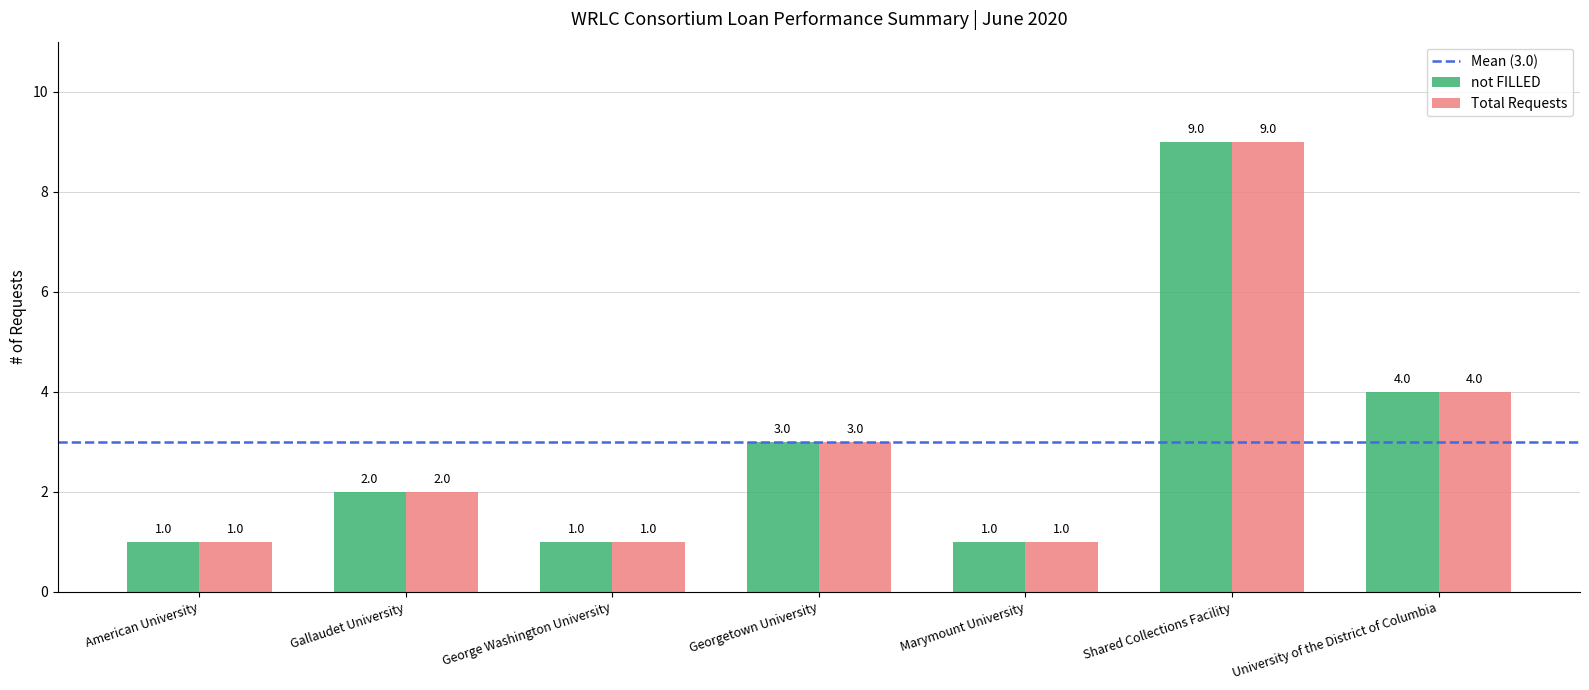

What is the difference between the maximum and minimum values in the not FILLED series?

8